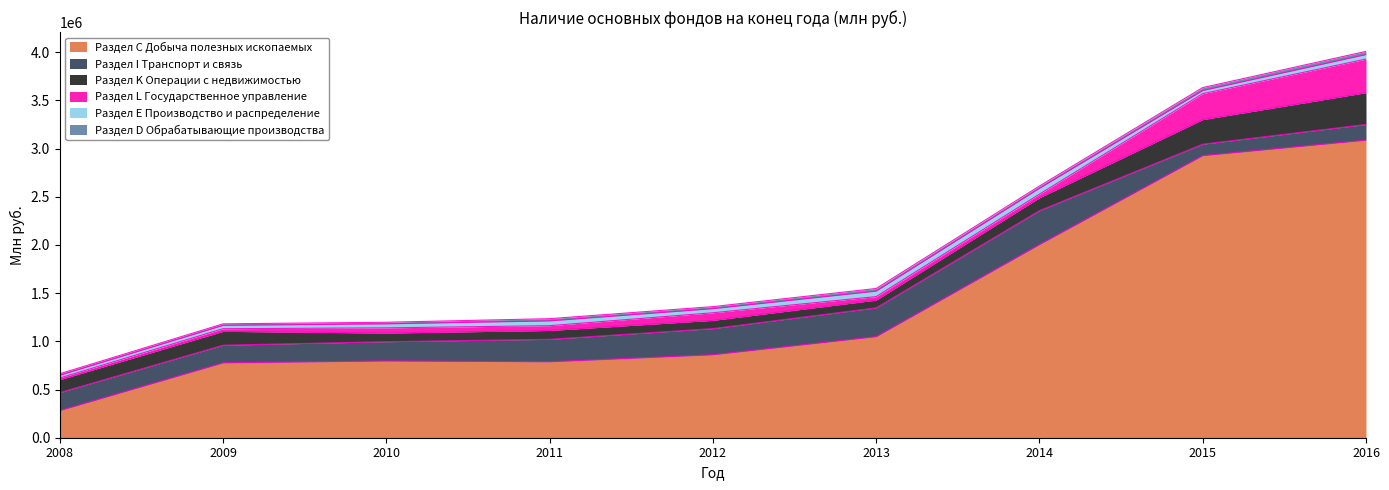

How many categories are shown in the chart?

9